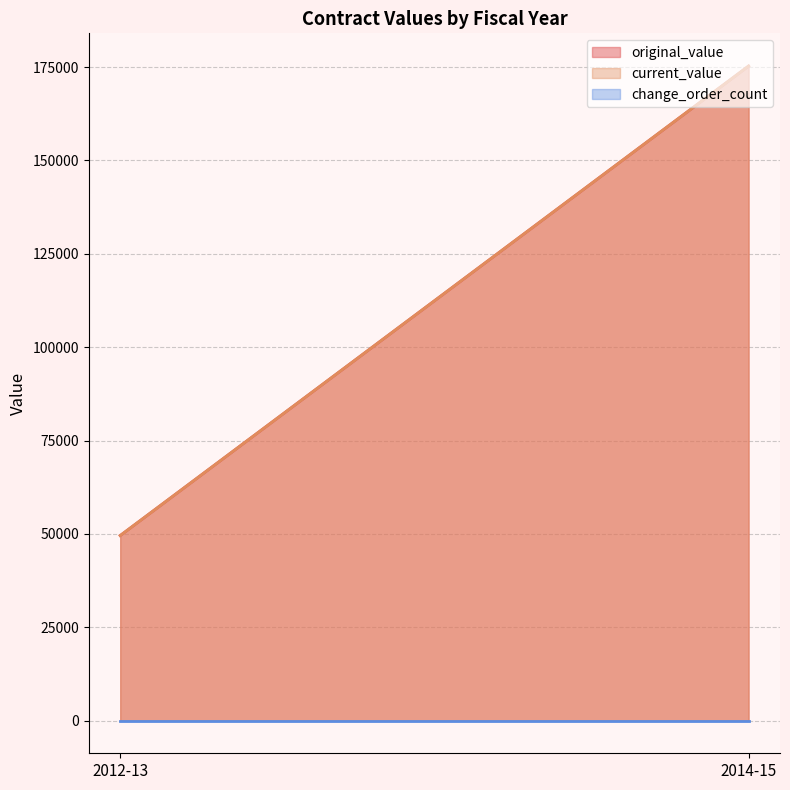

What are all the series names shown in the legend?

original_value, current_value, change_order_count